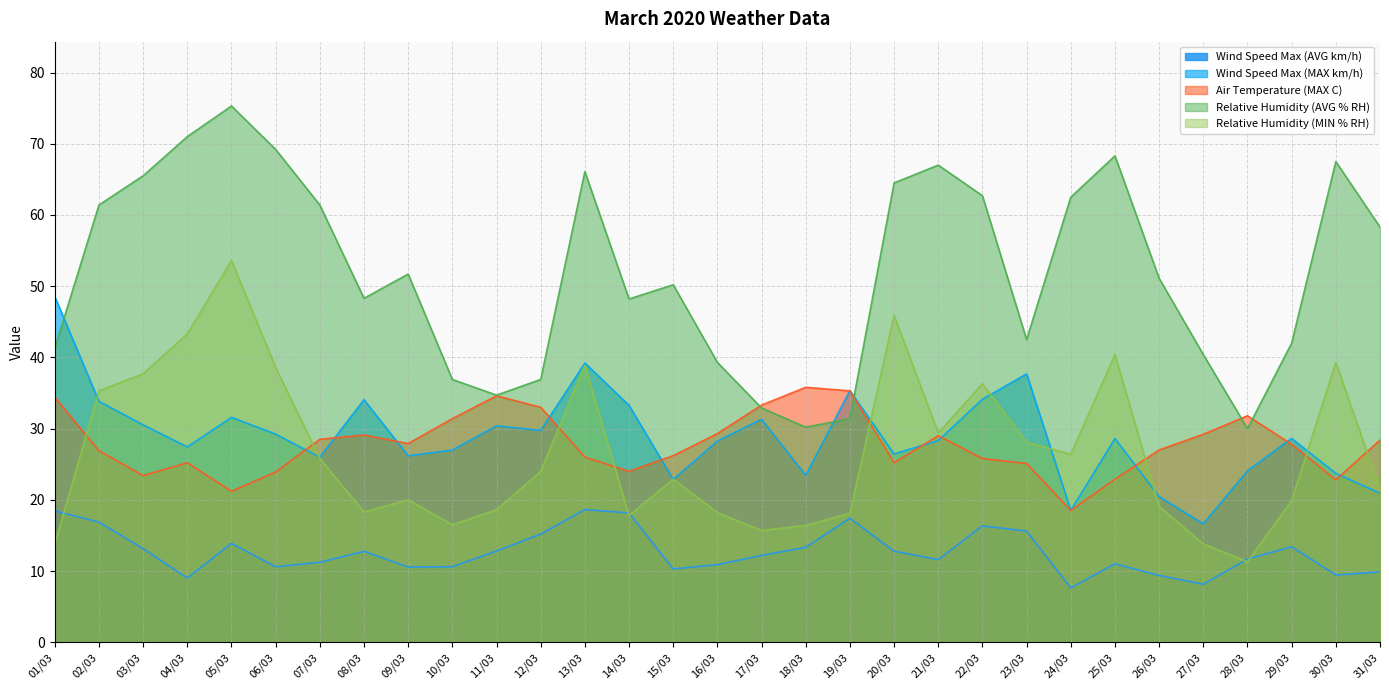

Which series ends up on top after the final intersection of Wind Speed Max (MAX km/h) and Relative Humidity (MIN % RH)?

Relative Humidity (MIN % RH)